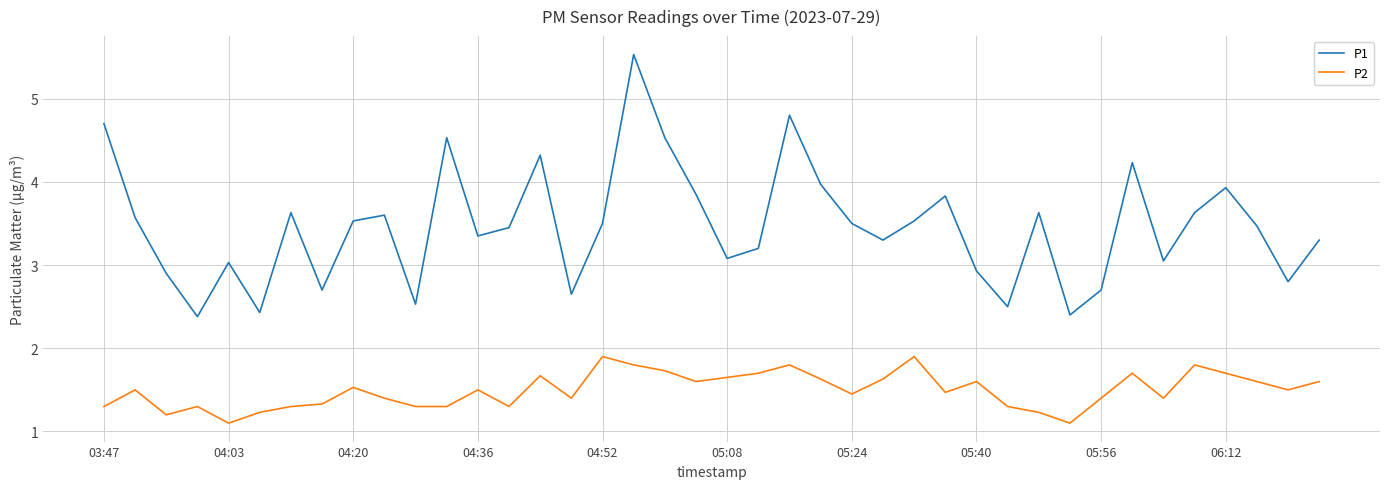

List the series in order of their peak value, lowest first.

P2, P1